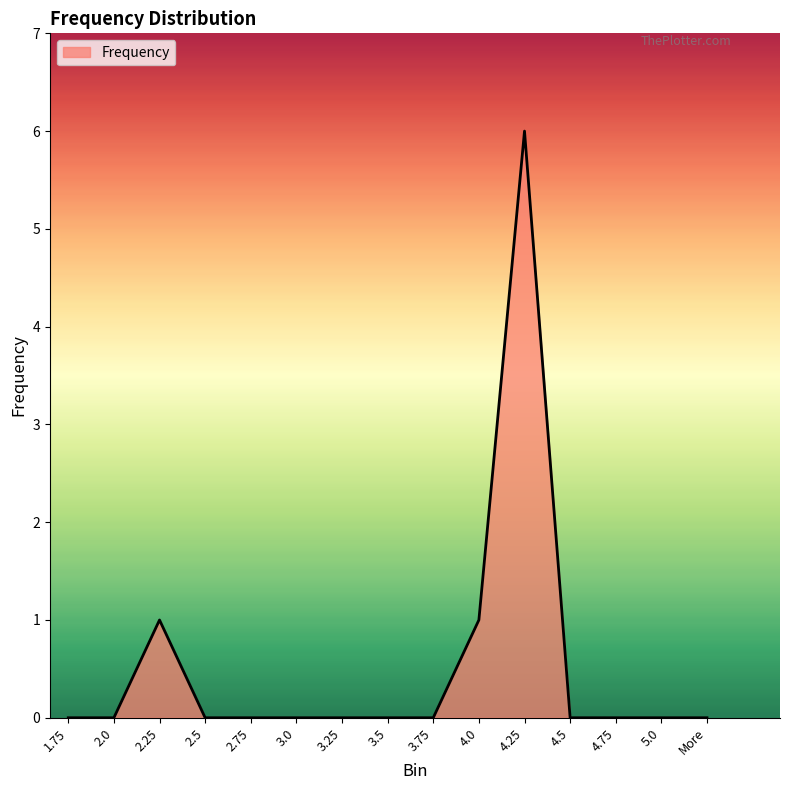

Reading right to left, extract all data points from this chart.

More=0	5.0=0	4.75=0	4.5=0	4.25=6	4.0=1	3.75=0	3.5=0	3.25=0	3.0=0	2.75=0	2.5=0	2.25=1	2.0=0	1.75=0